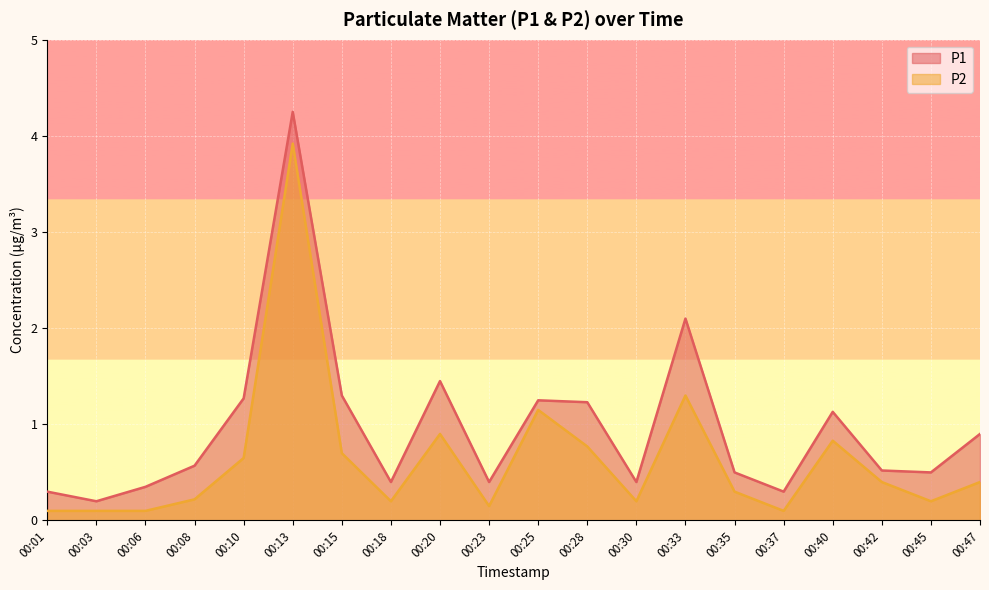

What is the smallest value displayed?

0.1